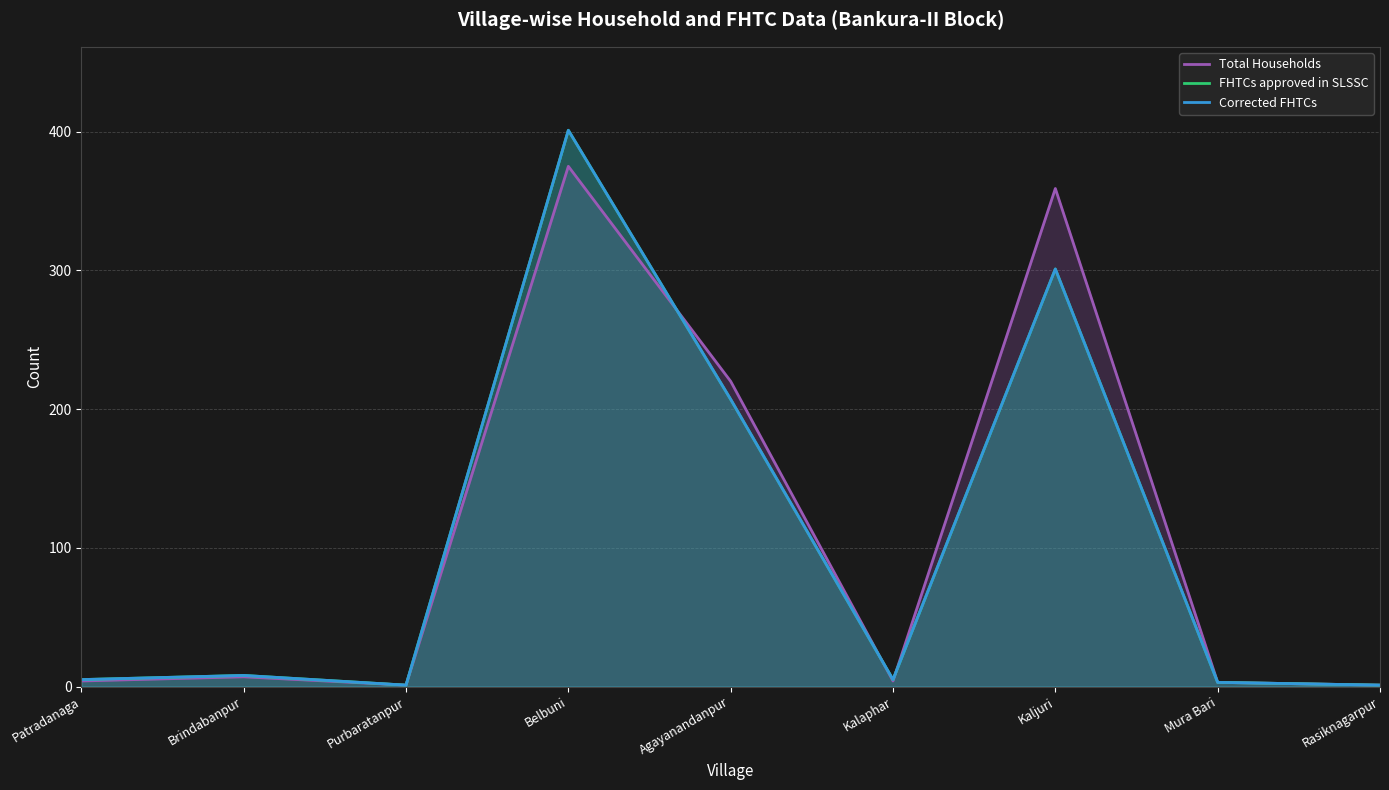

Does the chart have visible grid lines?

Yes